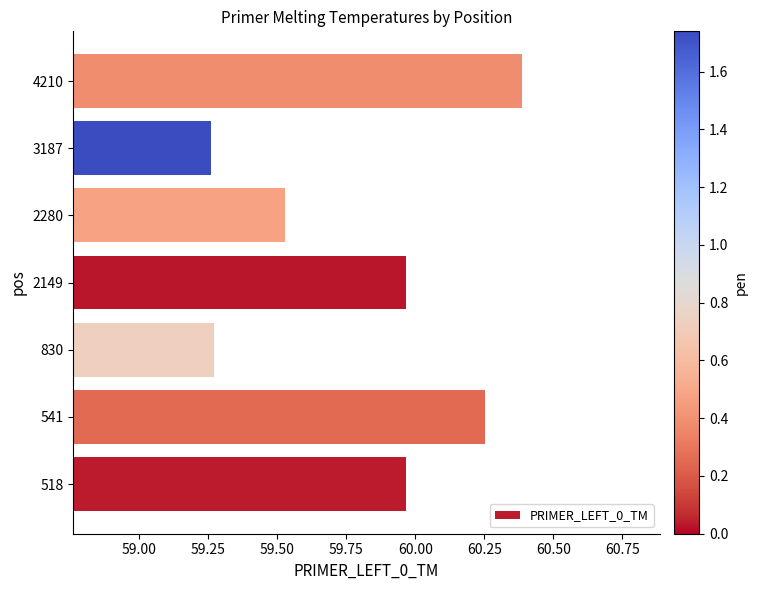

What value does the data have at 4210?

60.4